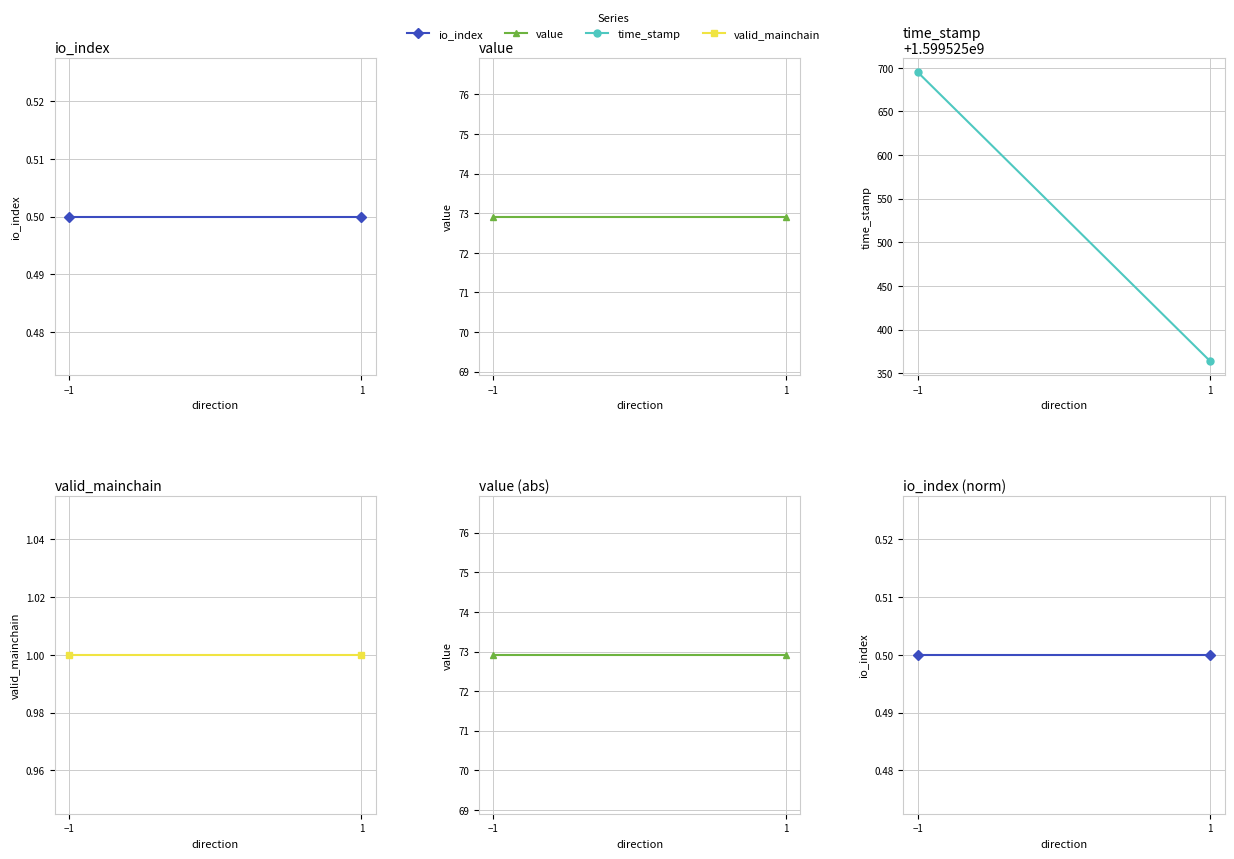

Reading left to right, what are all the values shown in this chart?

io_index: −1=0.5	1=0.5
value: −1=72.9	1=72.9
time_stamp: −1=1599525695.0	1=1599525364.0
valid_mainchain: −1=1.0	1=1.0